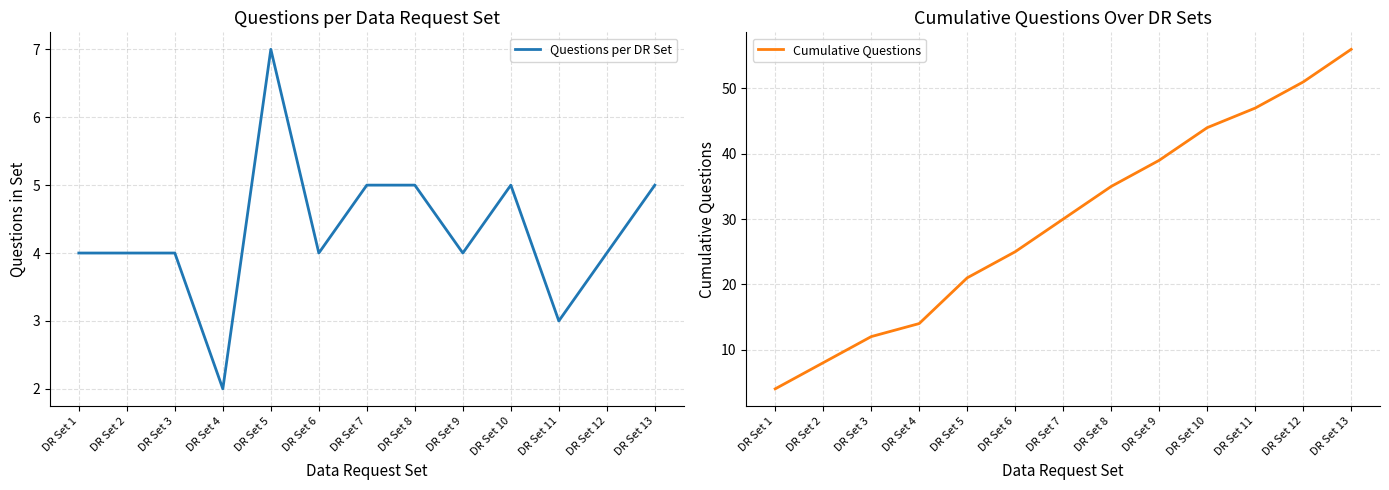

What is the value of the Cumulative Questions point at the 4th from the left?

14